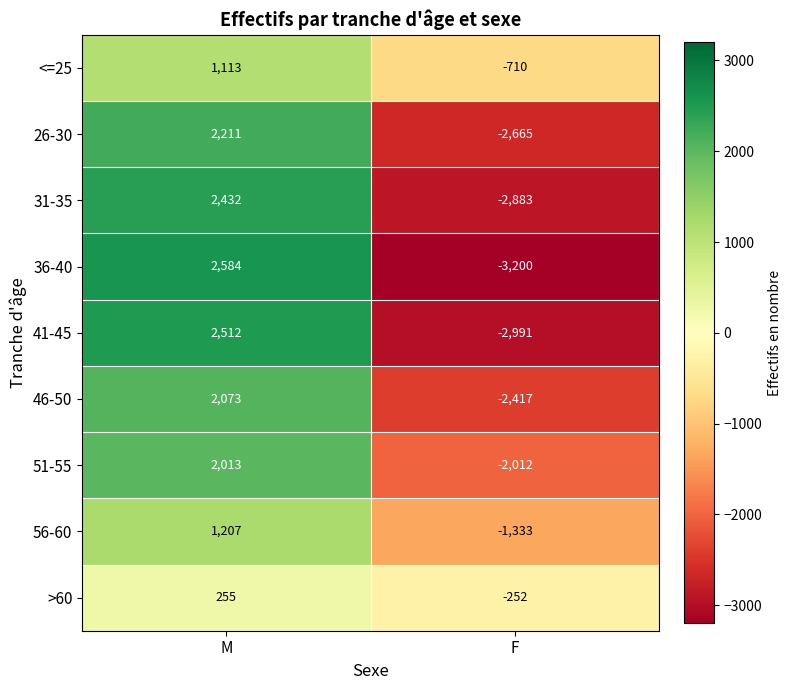

Read the 26-30 value at M.

2211